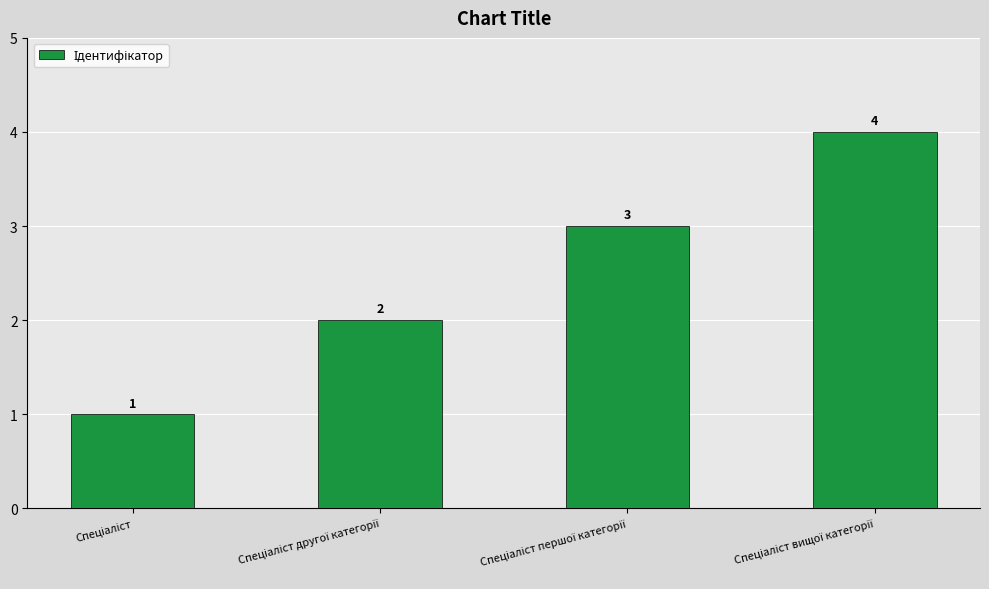

Count the values in the range 2 to 4.

3